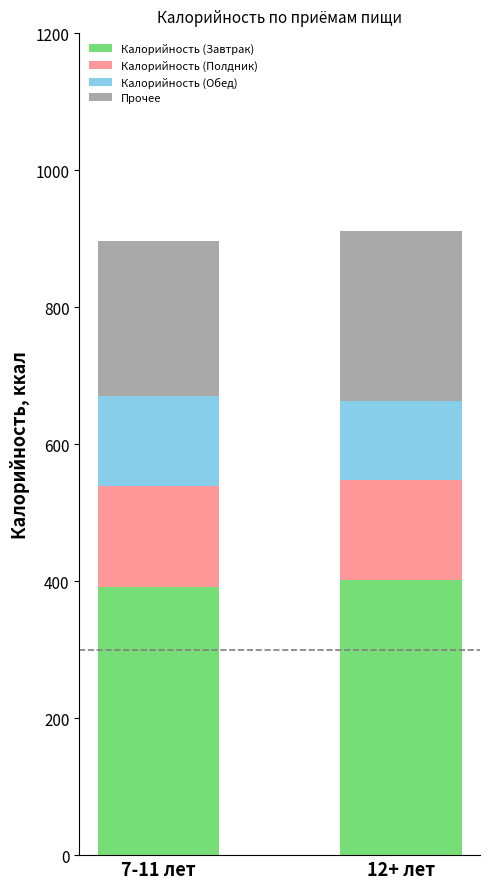

How many bars are there in total?

2